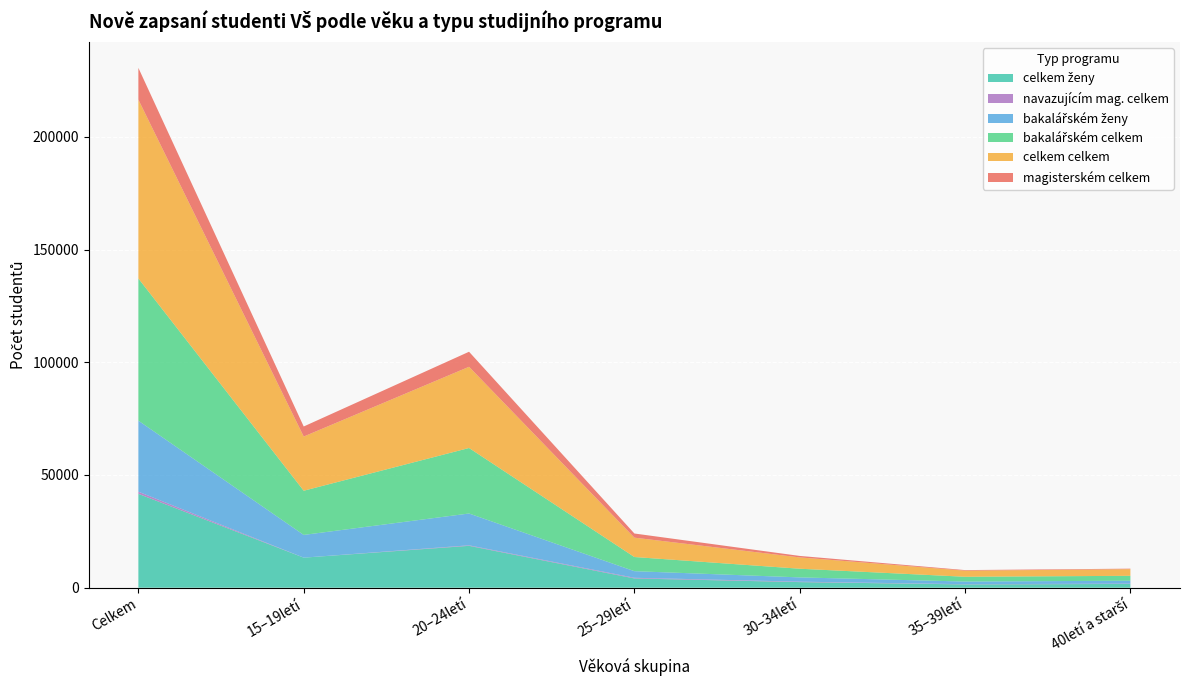

Reading left to right, transcribe all the data shown in this chart.

bakalářském celkem: 63065	19600	29054	6276	3844	2121	2170
bakalářském ženy: 31509	10087	14115	2934	1897	1175	1301
magisterském celkem: 14106	4461	6666	1843	649	258	229
navazujícím mag. celkem: 948	0	231	297	193	94	133
celkem celkem: 79330	24041	36029	8589	5027	2701	2943
celkem ženy: 41647	13332	18577	4108	2488	1467	1675